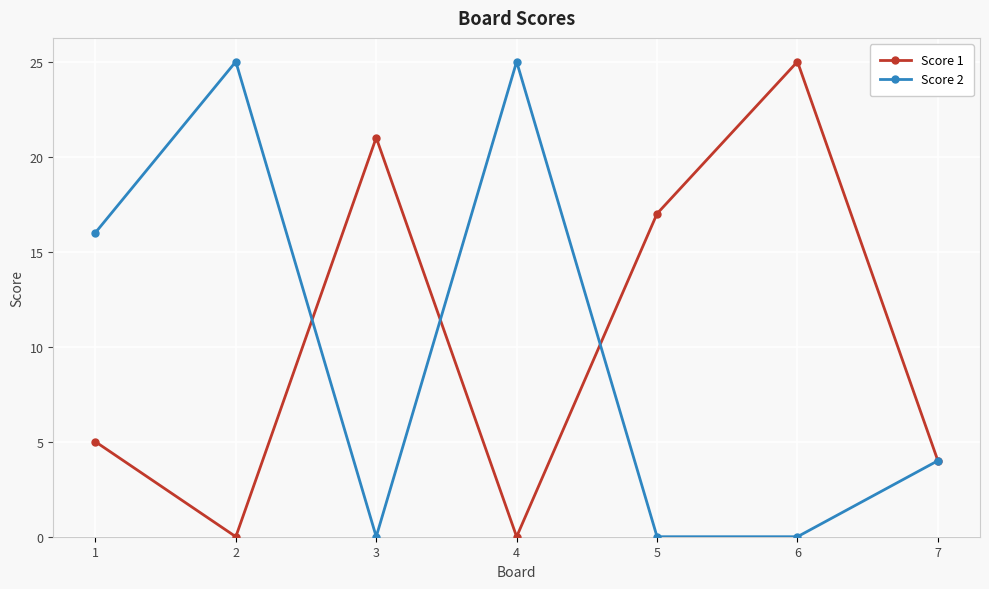

What is the maximum value for Score 1?

25